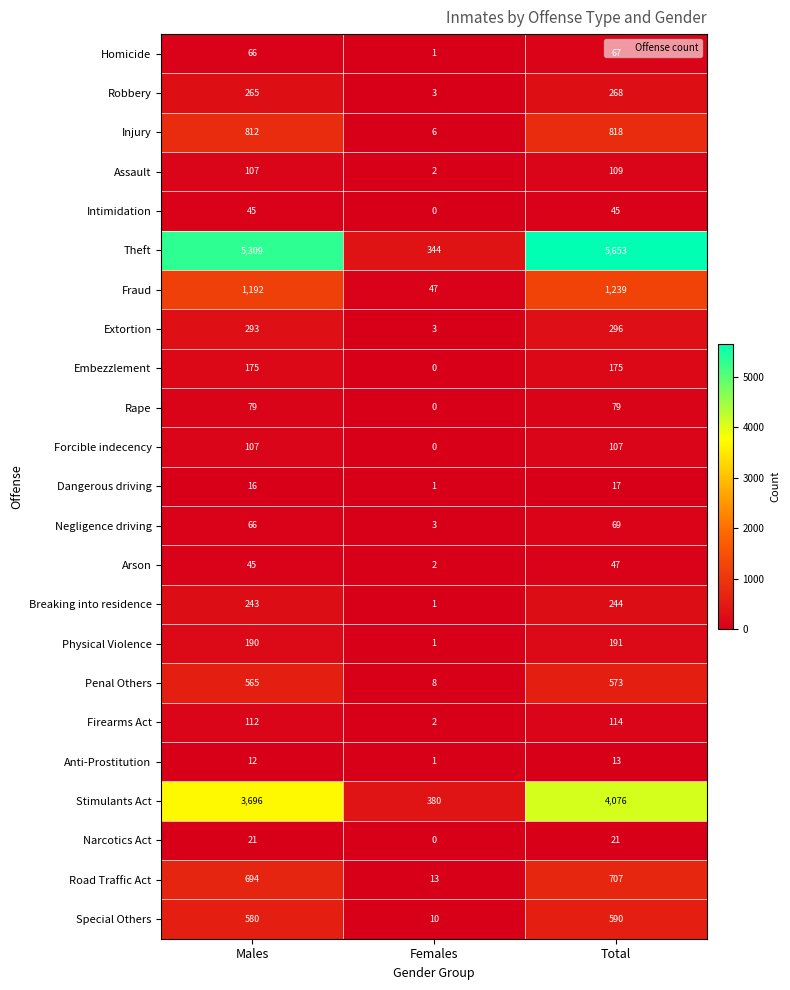

Count the number of categories in the chart.

3